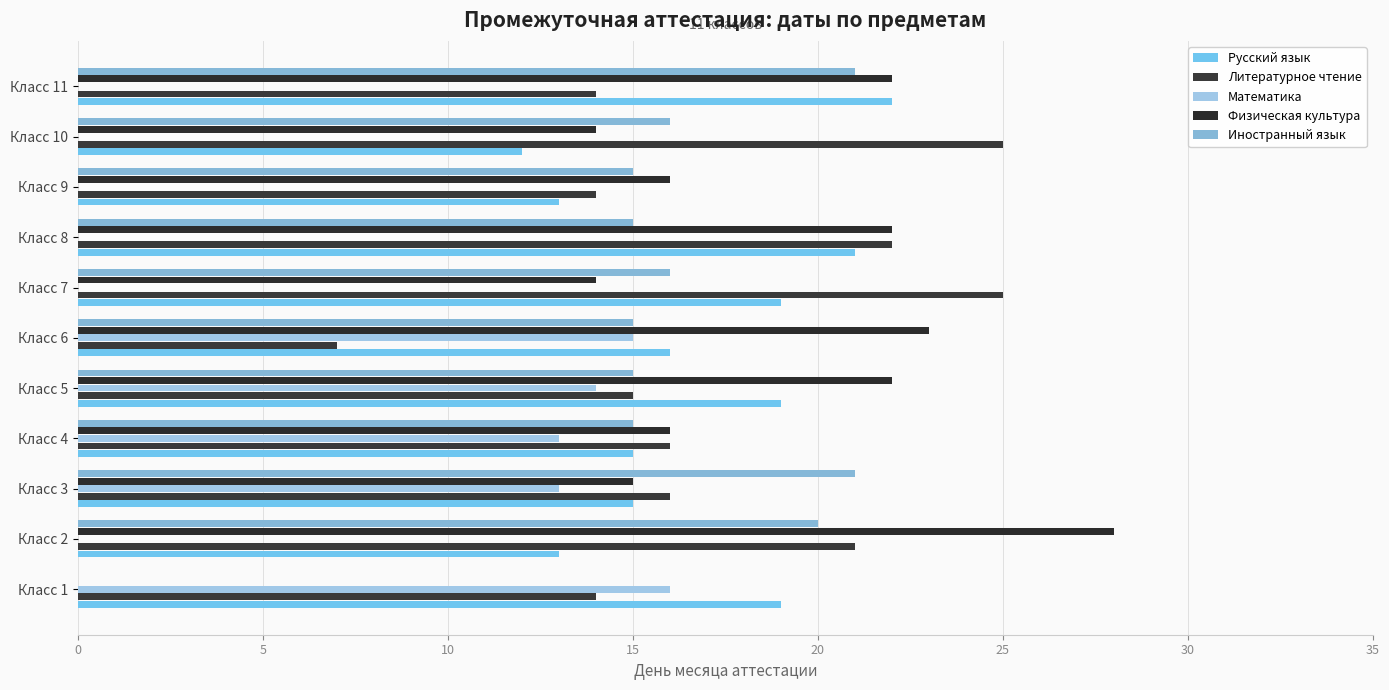

Count the number of data series in this chart.

5